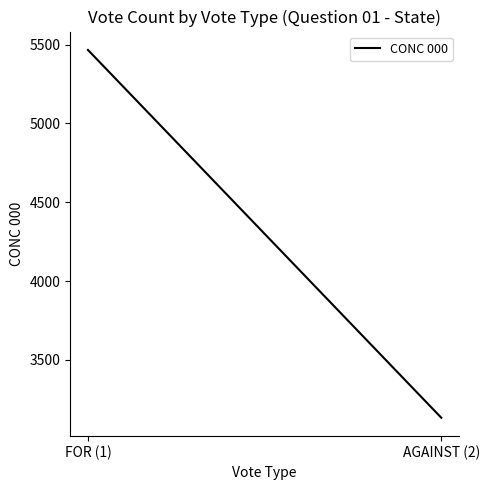

What is the sum of the values at AGAINST (2) and FOR (1)?

8599